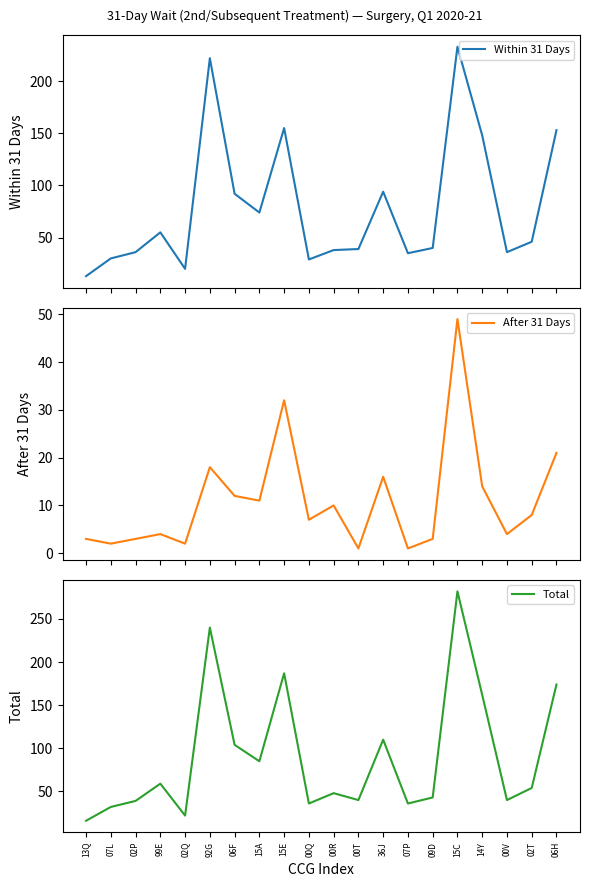

Which category has the lowest value across all series?

00T